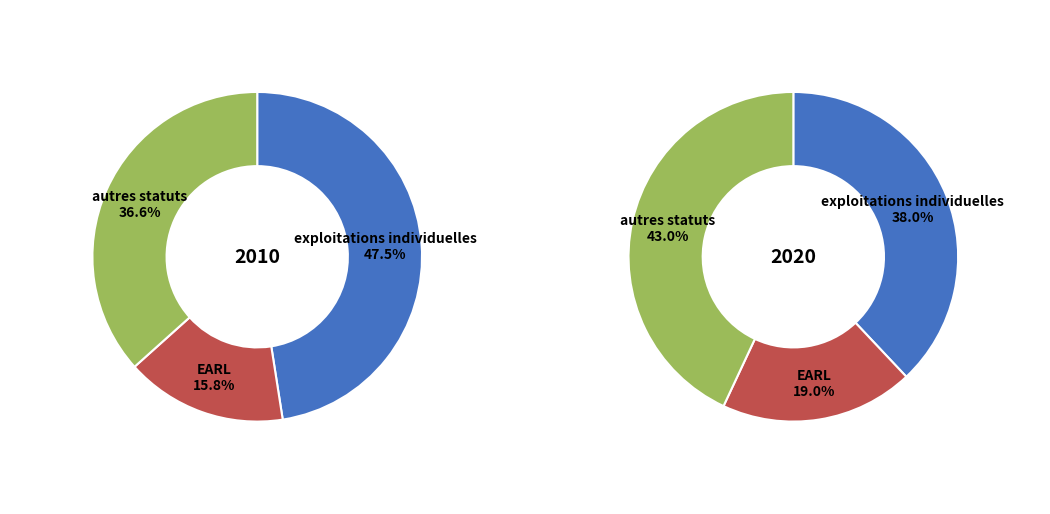

Is values_2020 the majority of the pie?

No